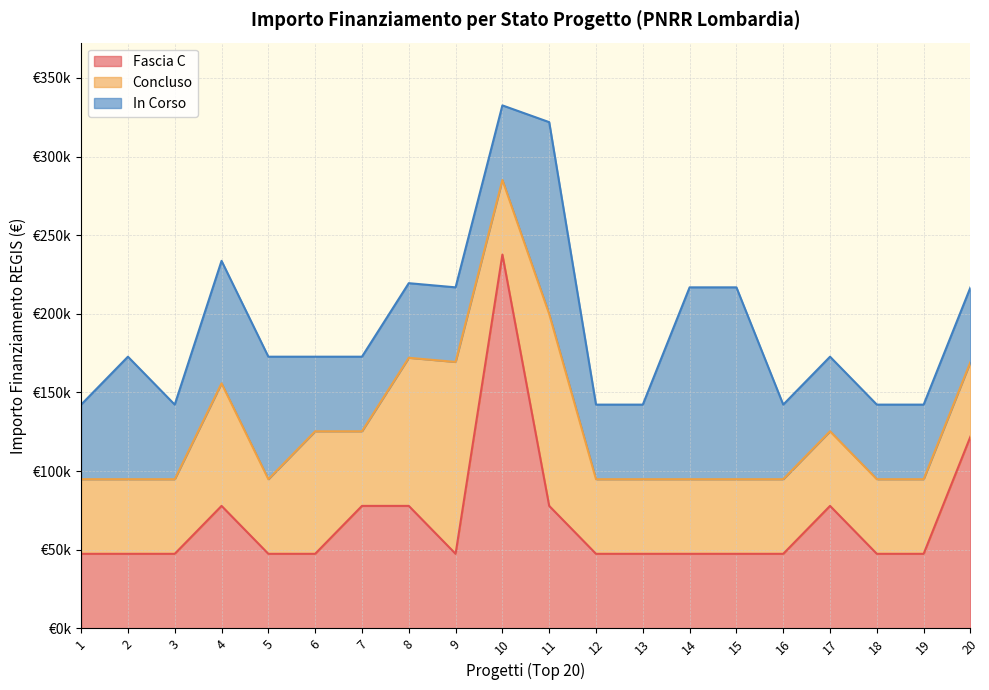

What is the total value across all series at M1?

142281